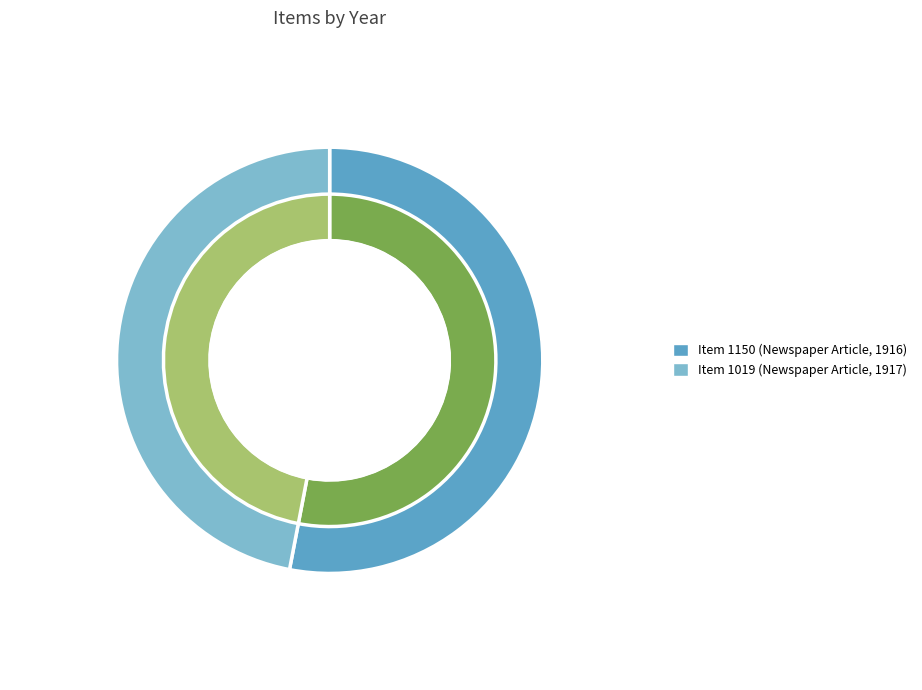

Combined, what portion of the pie is Item 1150 (Newspaper Article, 1916) and Item 1019 (Newspaper Article, 1917)?

100.0%